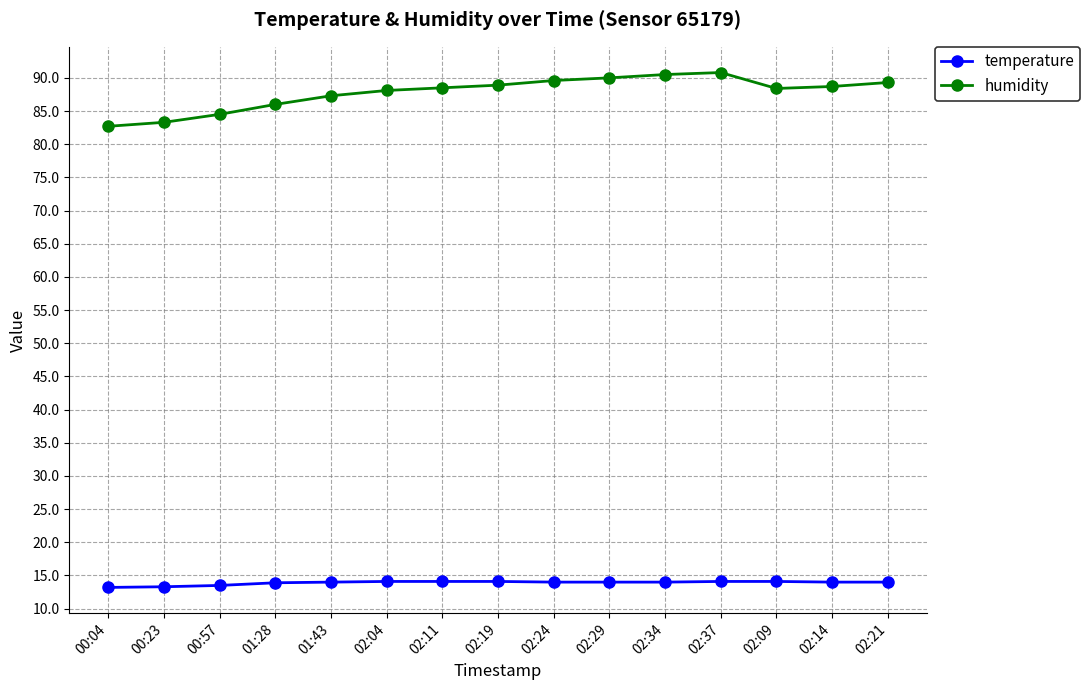

True or false: temperature and humidity intersect in this chart.

False